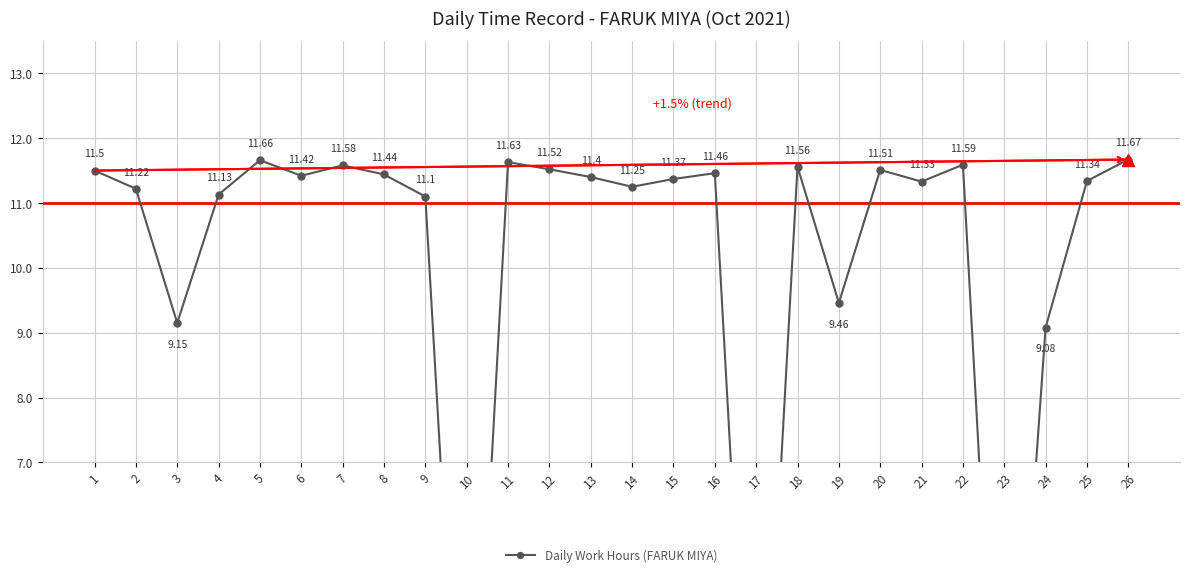

What is the change in value from 7 to 13?

-0.2